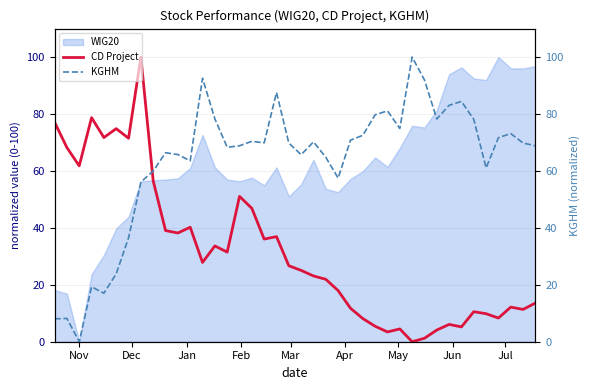

The CD Project series shows 16.0 at 20. True or false?

False